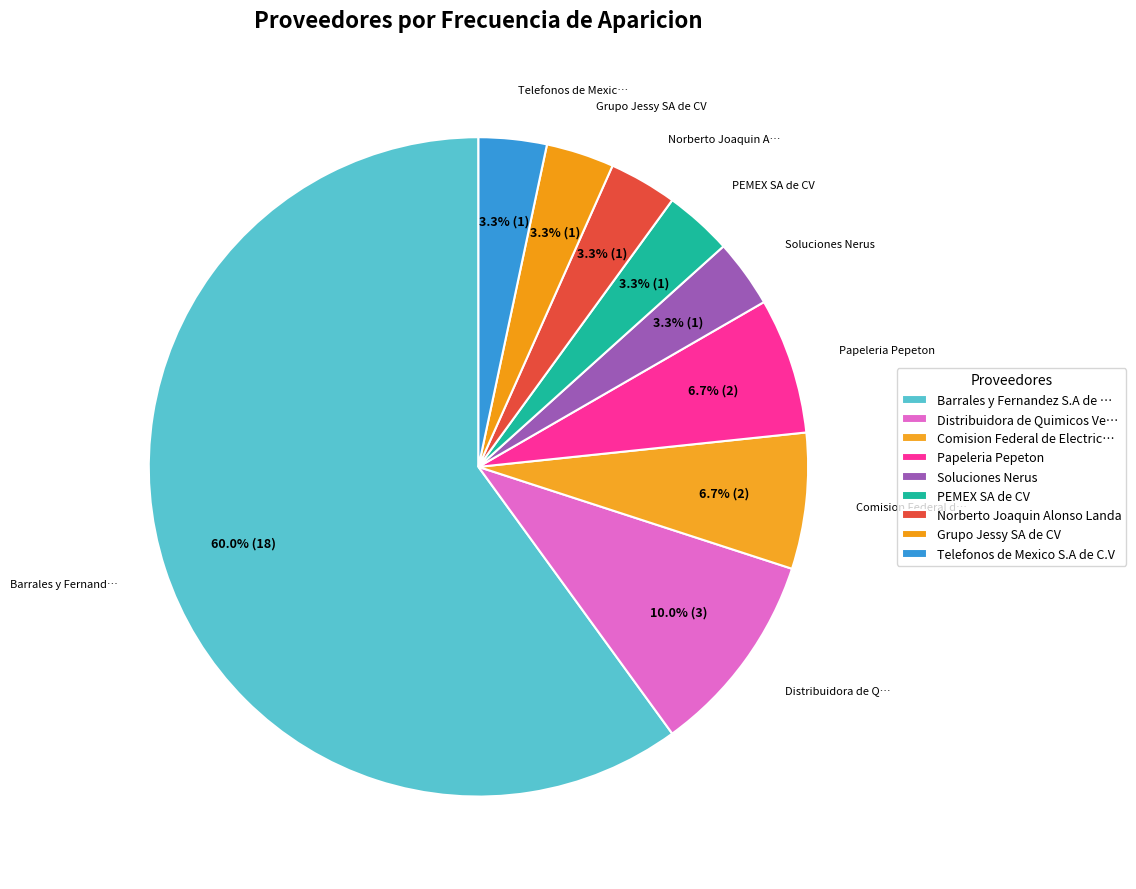

How many slices are in this pie chart?

9